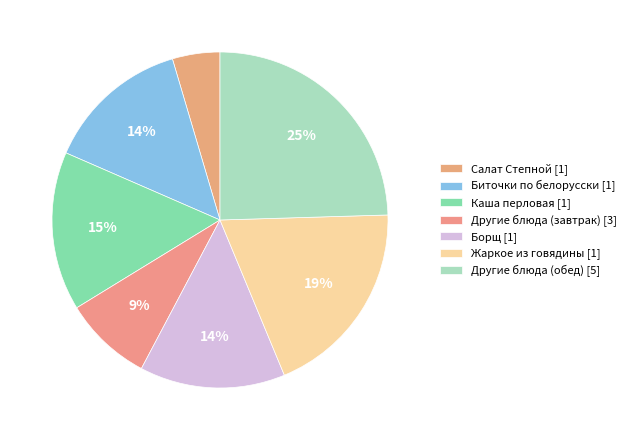

How many segments does this pie chart have?

7